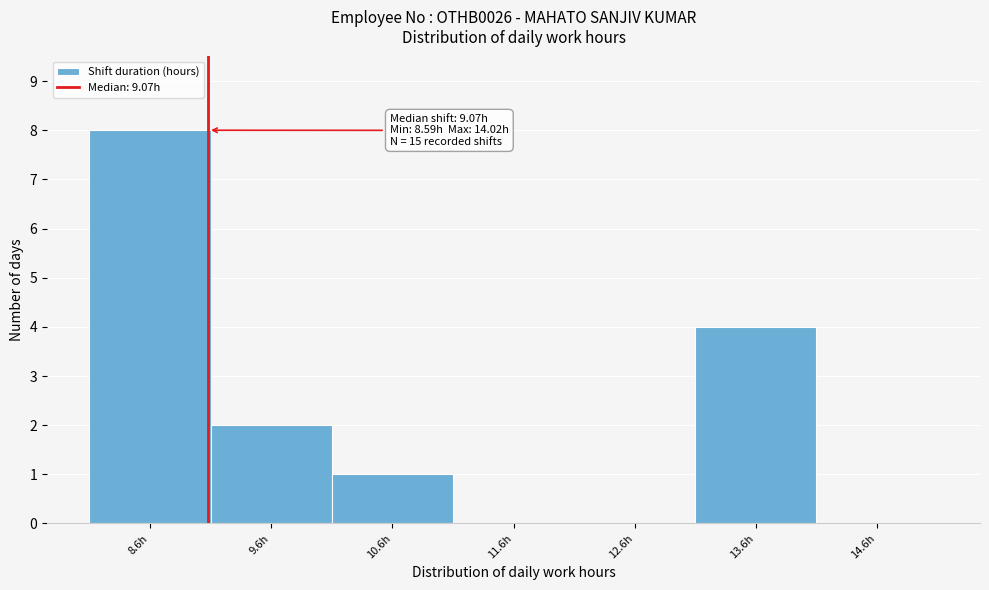

Over which range of the x-axis is the bar tallest?

8.09 to 9.09